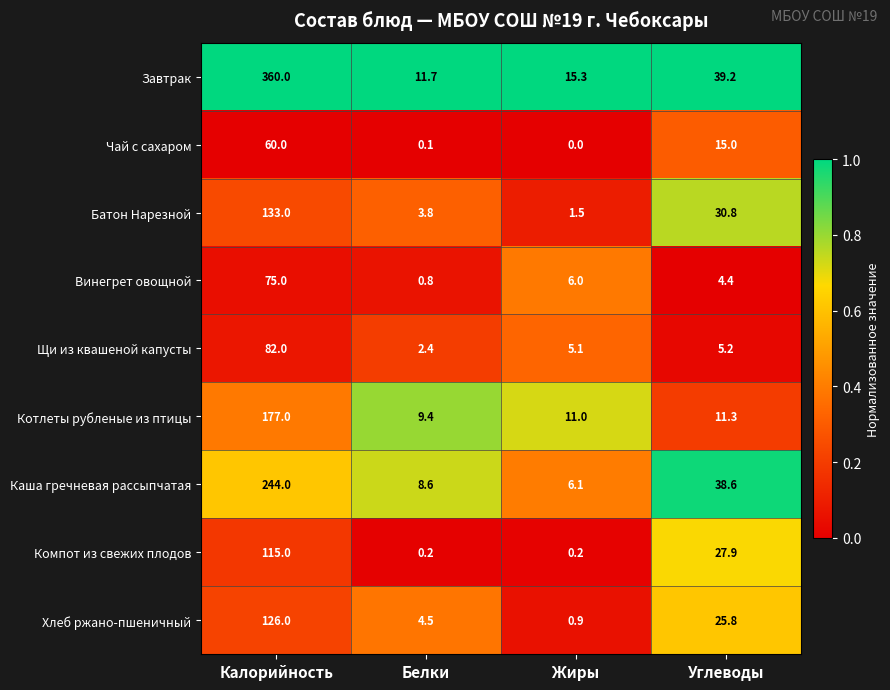

The Винегрет овощной series shows 1.4 at Белки. True or false?

False